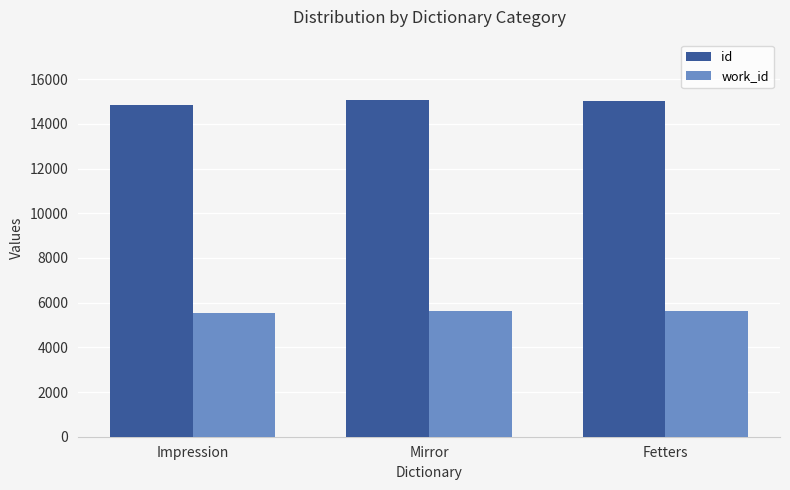

What is the difference between the work_id values at Fetters and Impression?

55